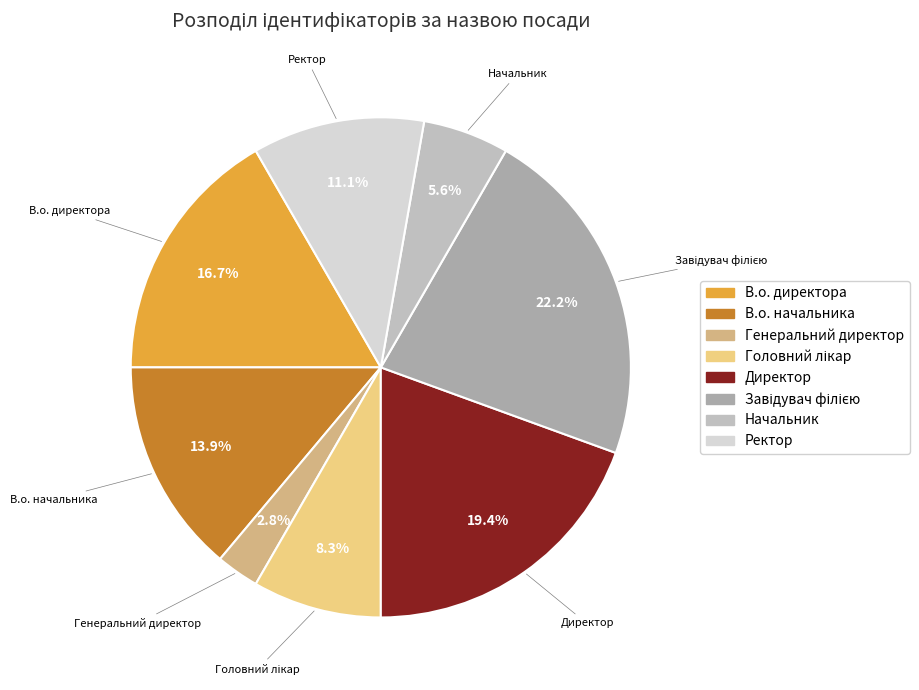

What portion of the pie excludes Ректор?

88.9%